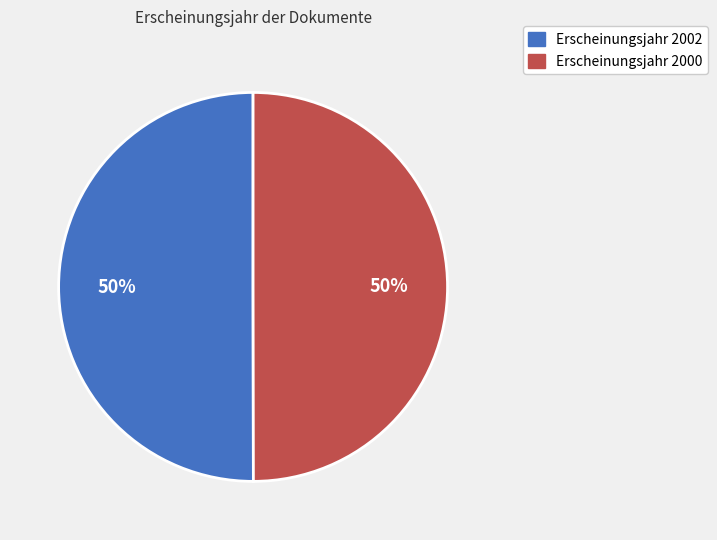

How many segments does this pie chart have?

2